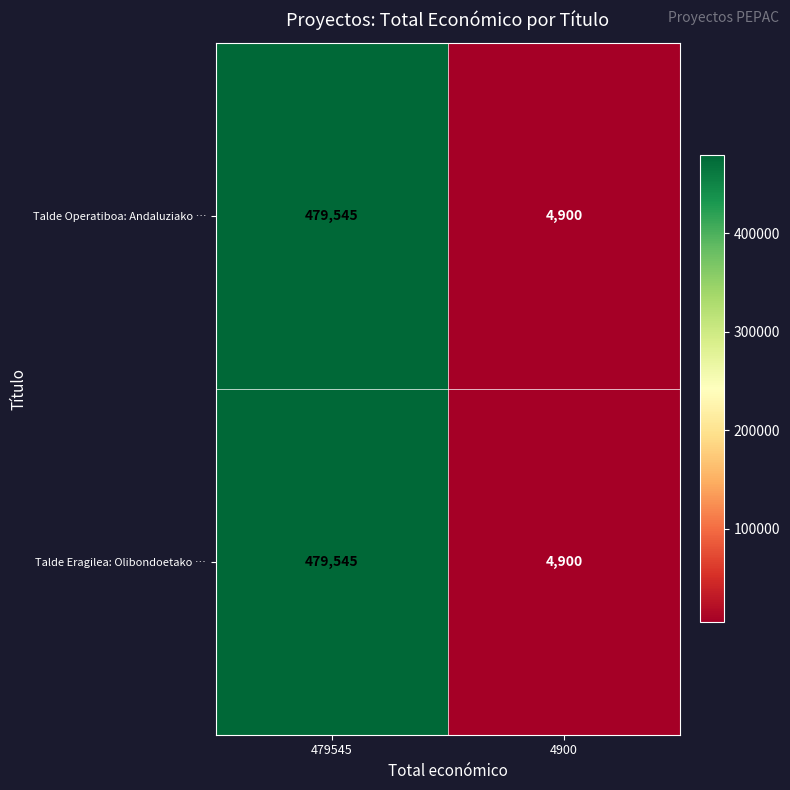

What is the difference between the Talde Eragilea: Olibondoetako … values at 479545 and 4900?

474645